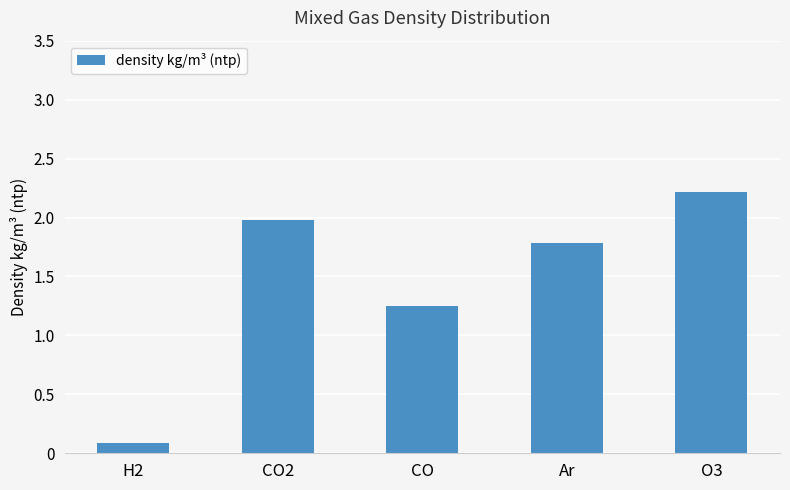

The value at CO2 is 3.1. True or false?

False